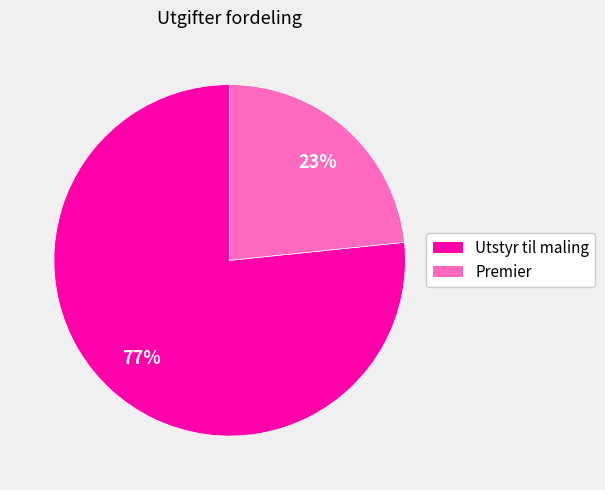

True or false: Premier accounts for 23% of the total.

True